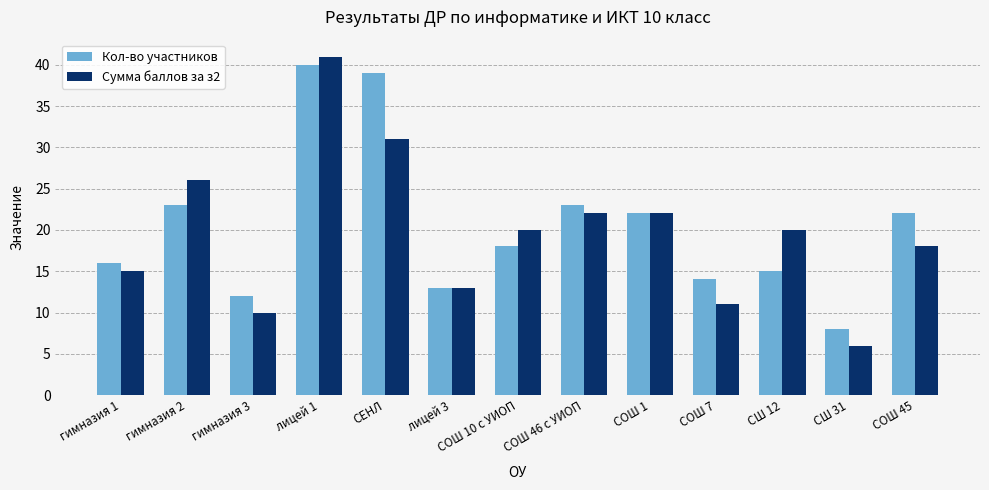

What is the maximum value for Сумма баллов за з2?

41